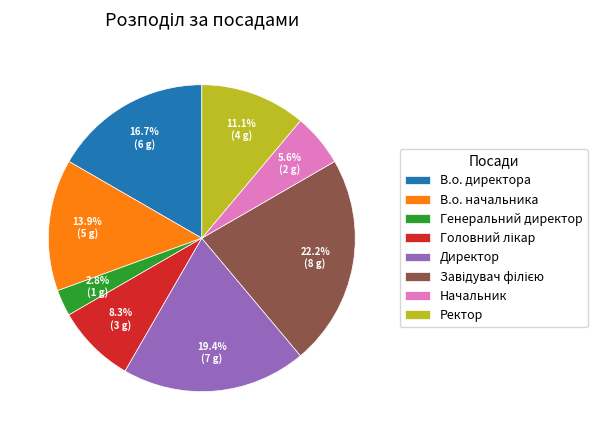

Is there a majority slice in this chart?

No